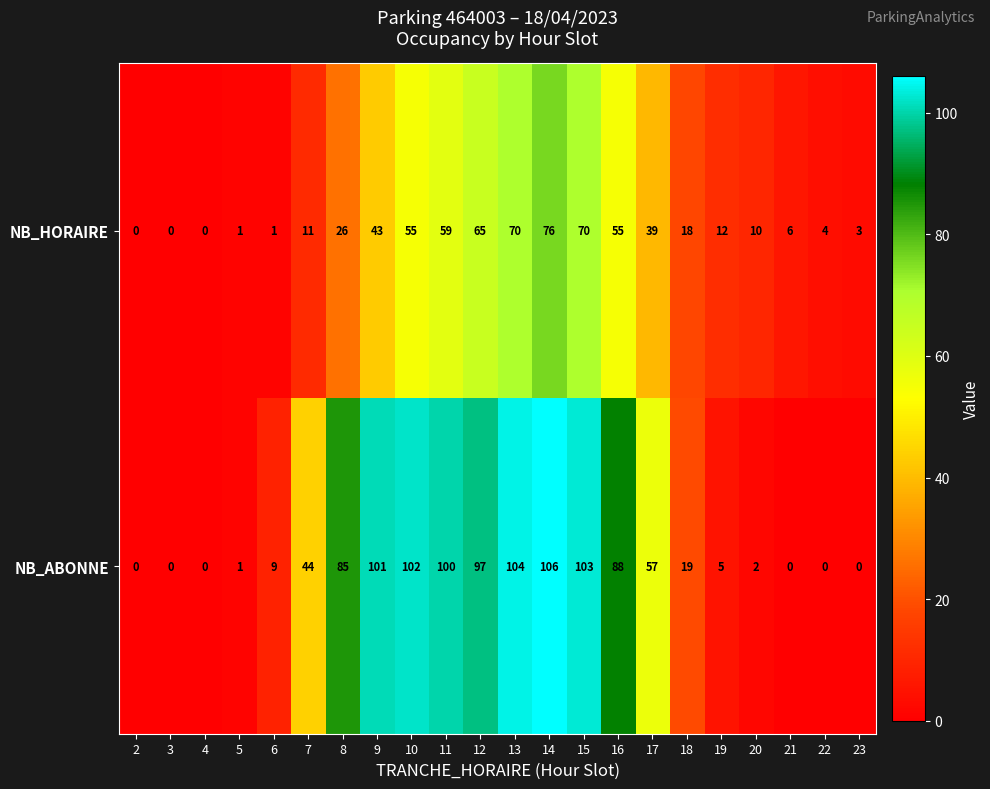

What is the total value across all series at 8?

111